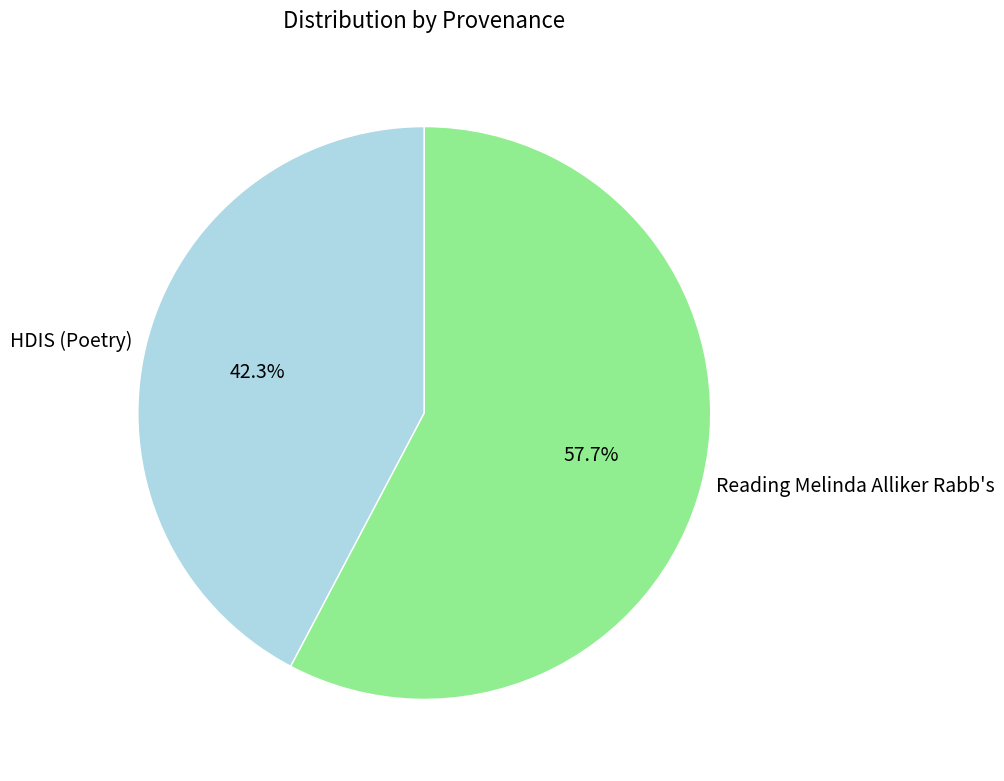

Count the number of slices in the pie.

2